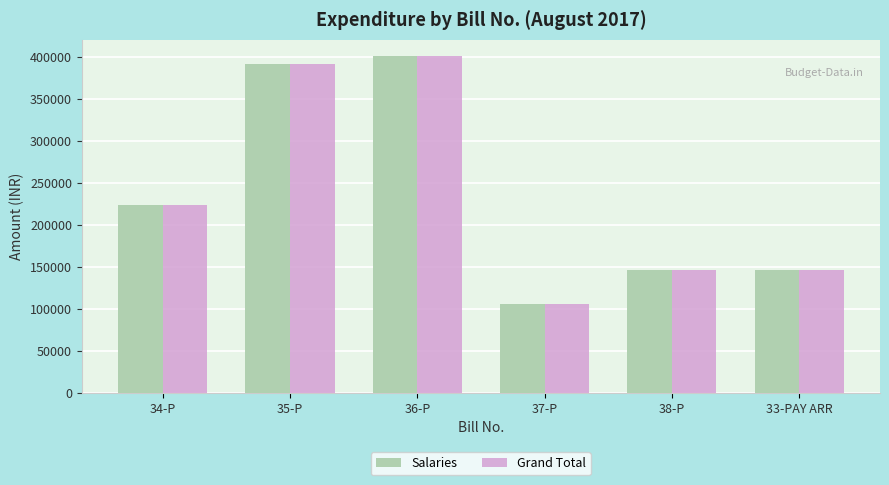

At which label is Grand Total closest to 253166?

34-P